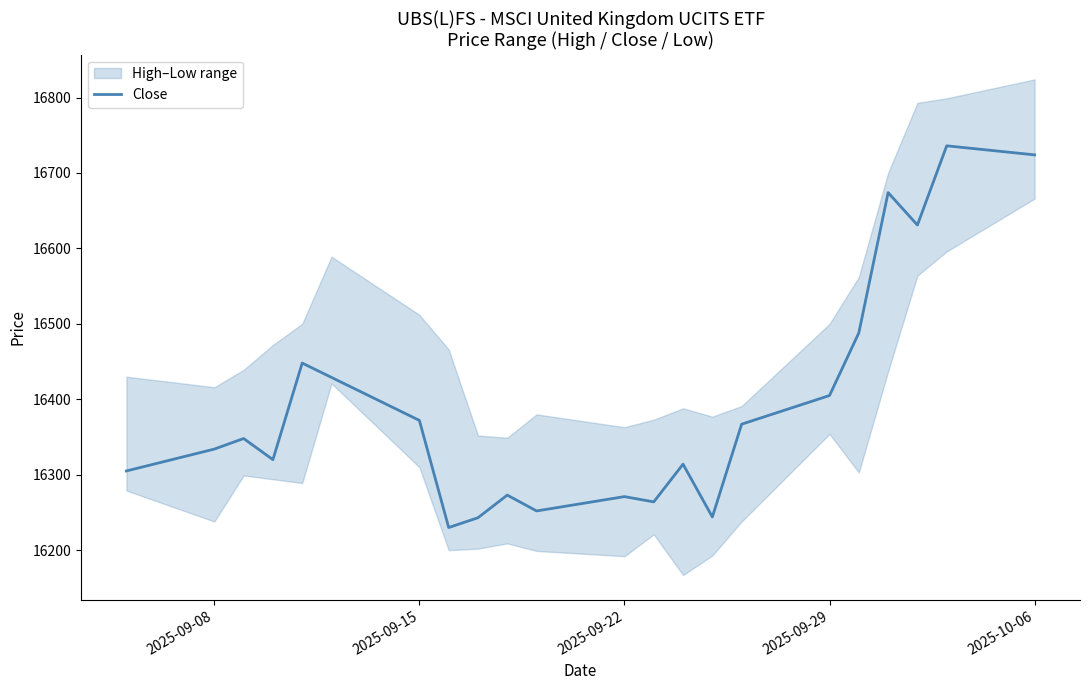

Is it true that the value at 17 is 23555?

False